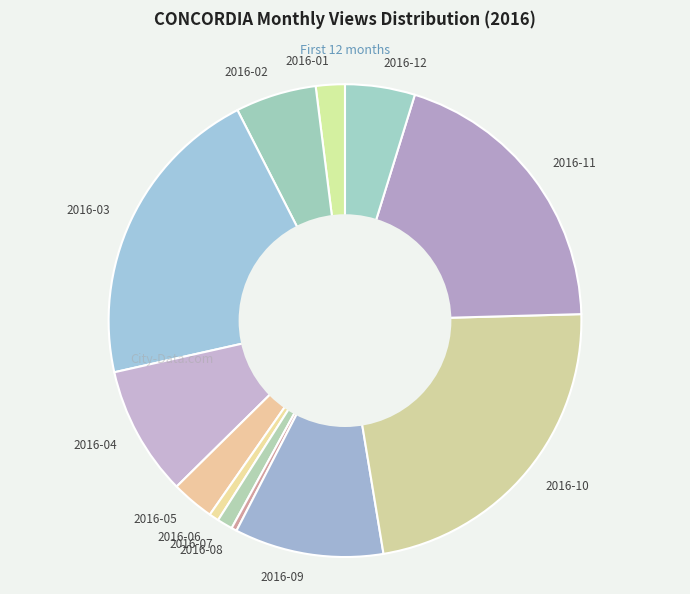

Which has a higher value, 2016-07 or 2016-03?

2016-03